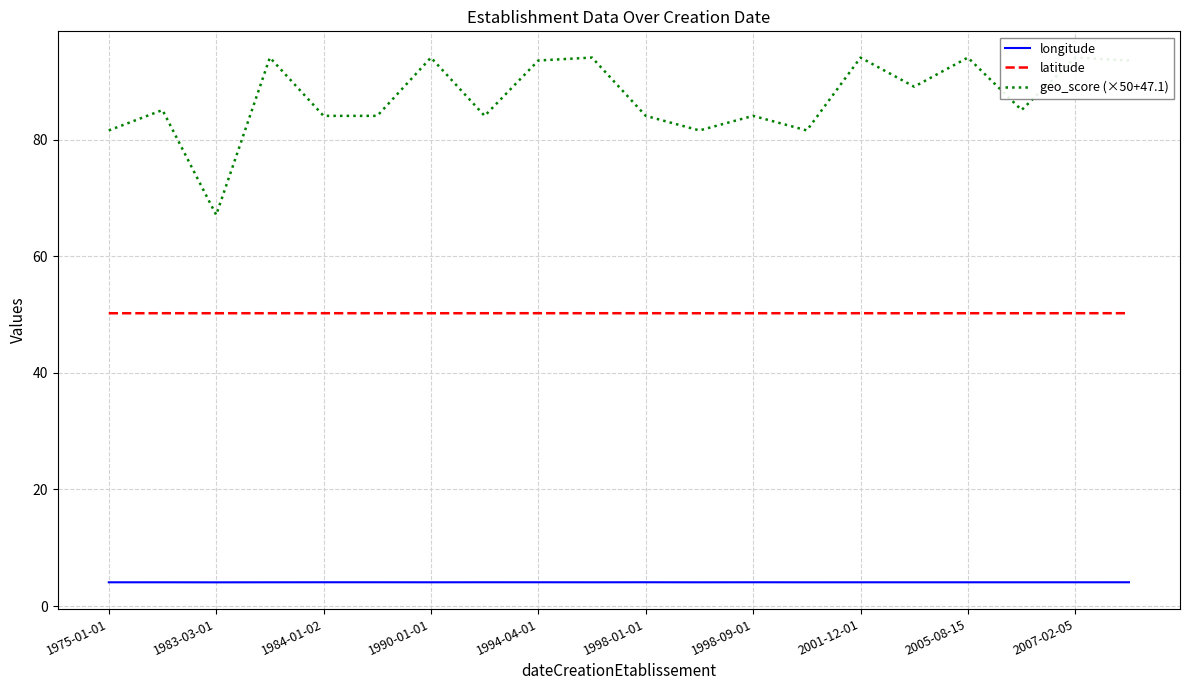

What is the minimum value shown in the chart?

4.1